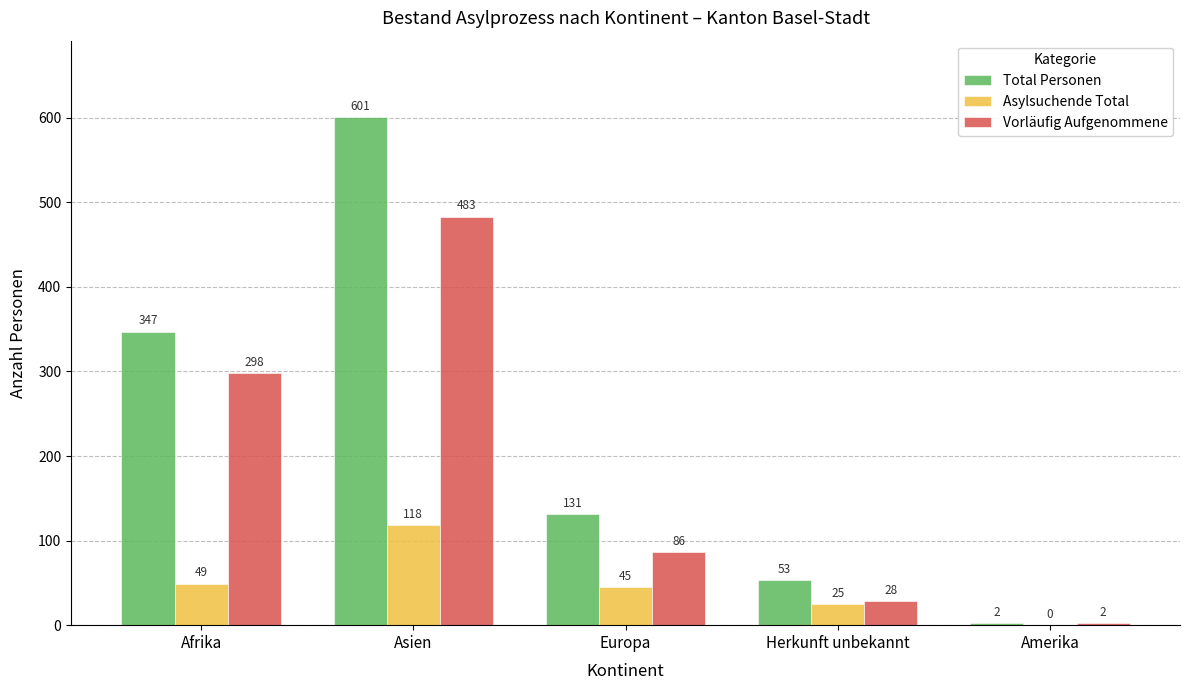

What is the total value across all series at Amerika?

4